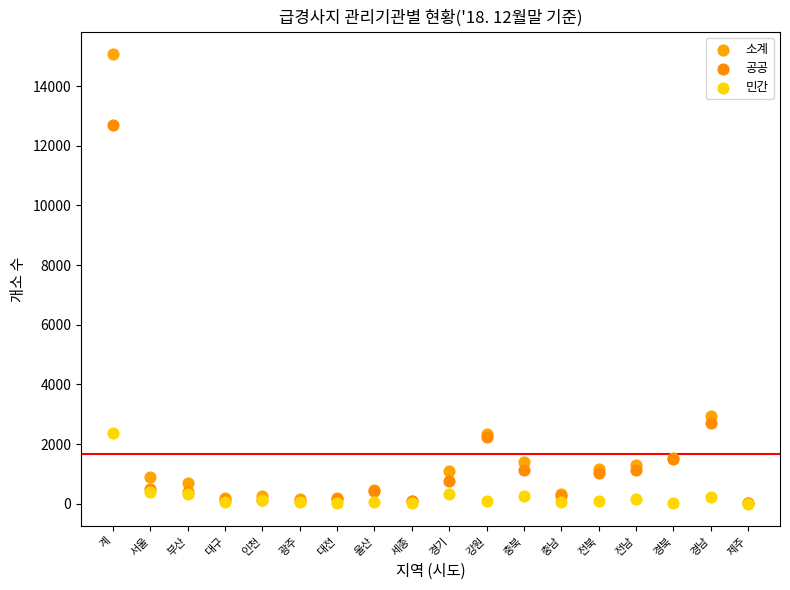

In the 소계 series, what Y value is closest to 7556?

2939